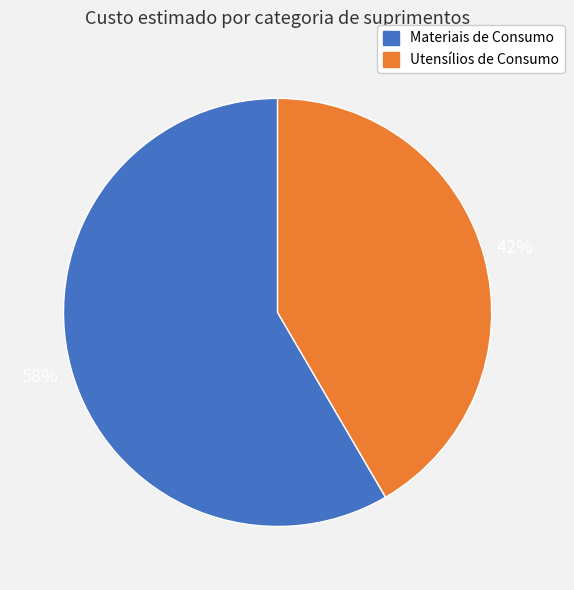

Combined, do Materiais de Consumo and Utensílios de Consumo account for over 50%?

Yes